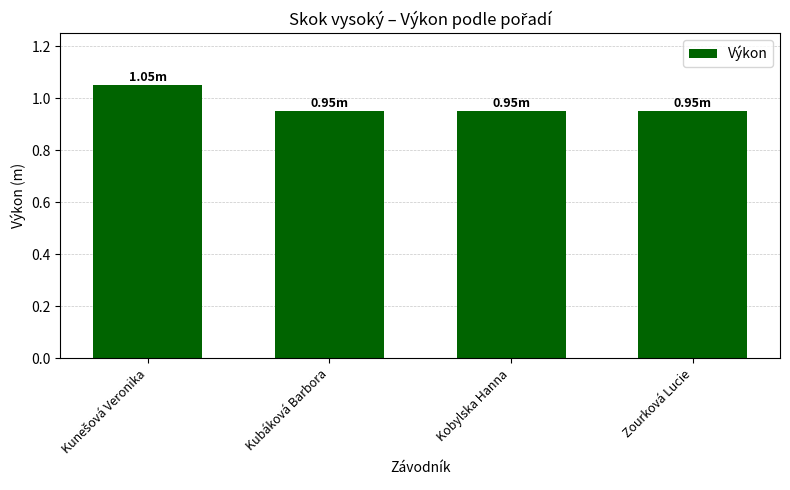

Is it true that the value at Zourková Lucie is 1.4?

False